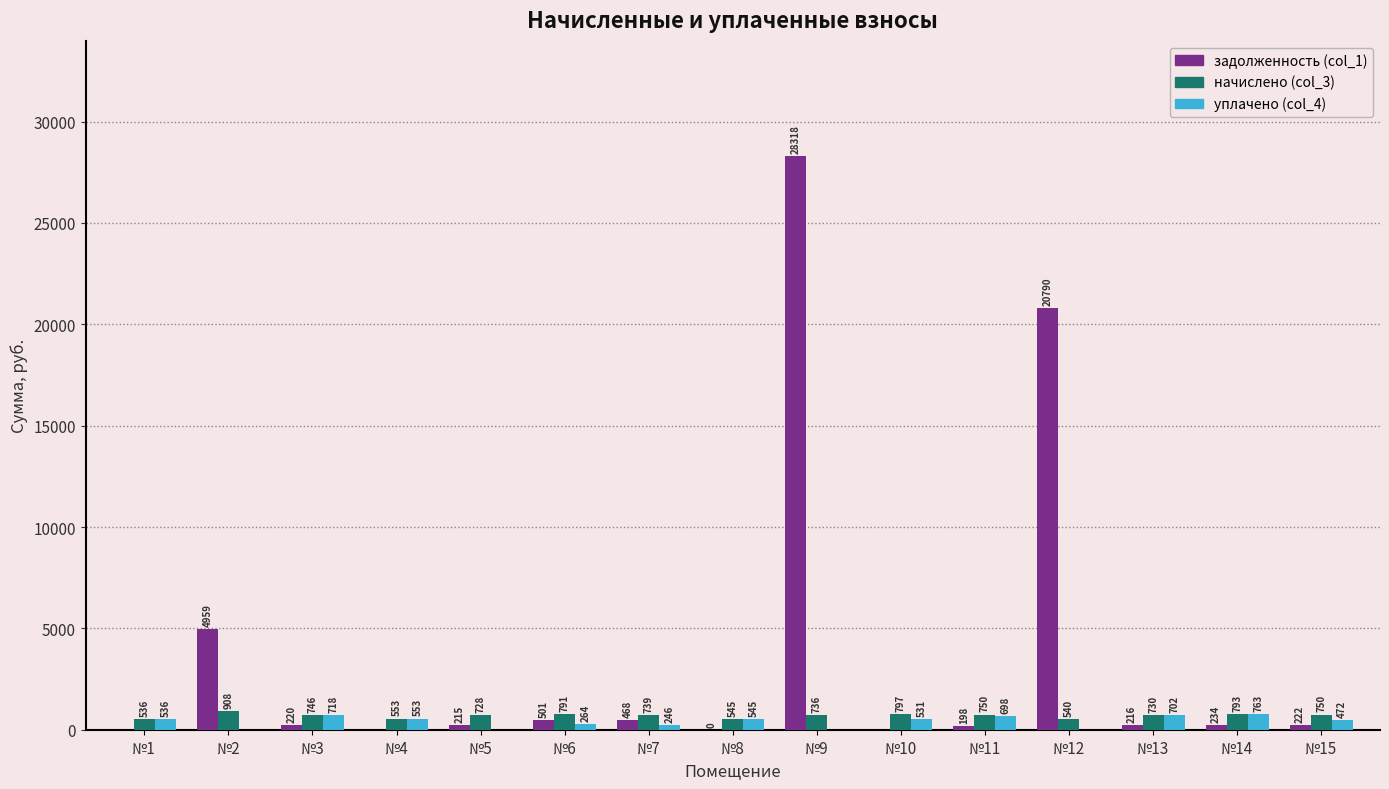

Which series has the largest total across all categories?

задолженность (col_1)